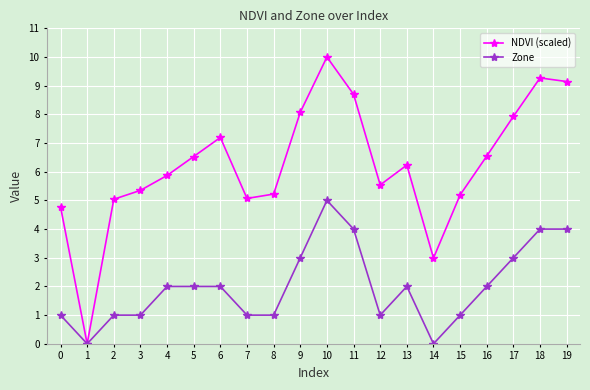

How many lines are shown in the chart?

2